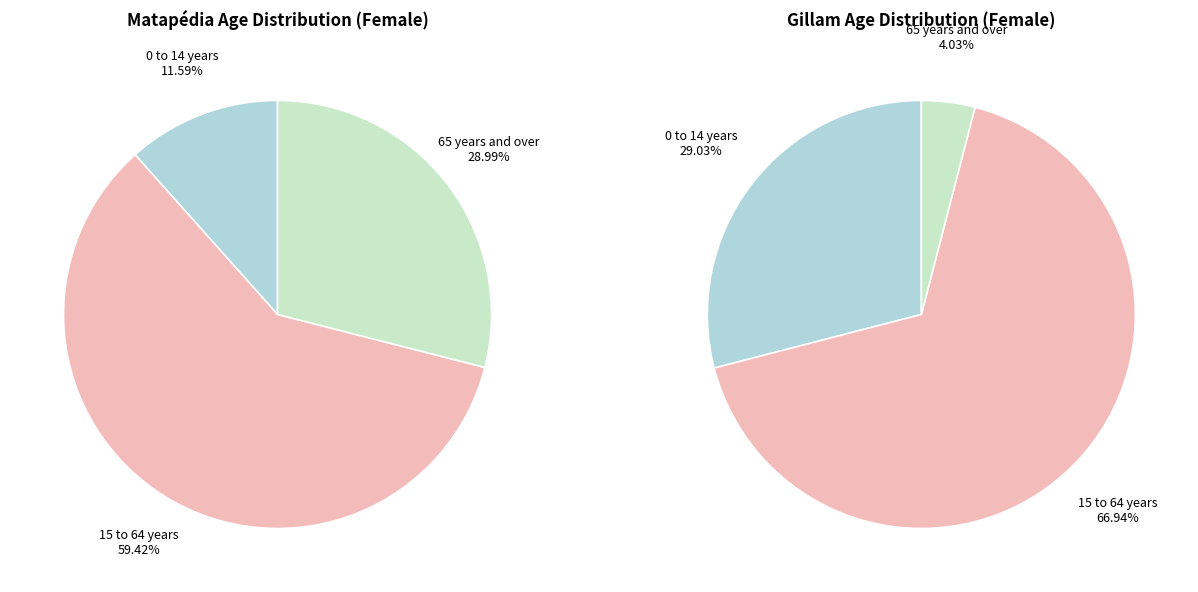

Is 15 to 64 years the majority of the pie?

Yes